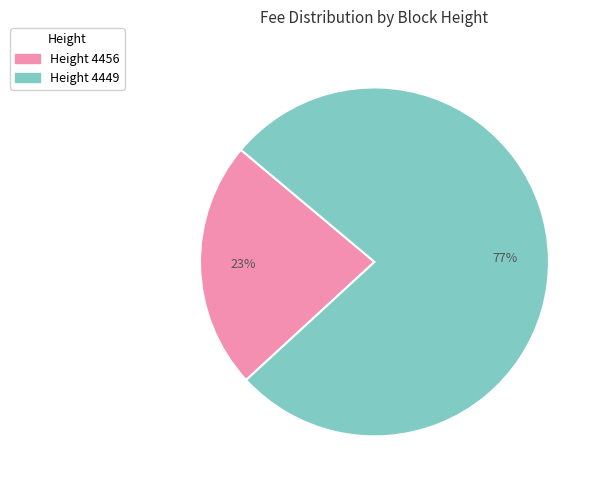

To the nearest percent, what is the difference between the largest and smallest slice percentages?

54%